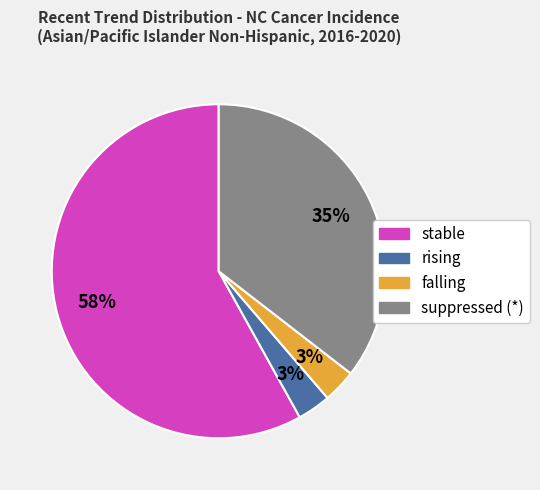

What is the ratio of the value at falling to the value at rising?

1.0